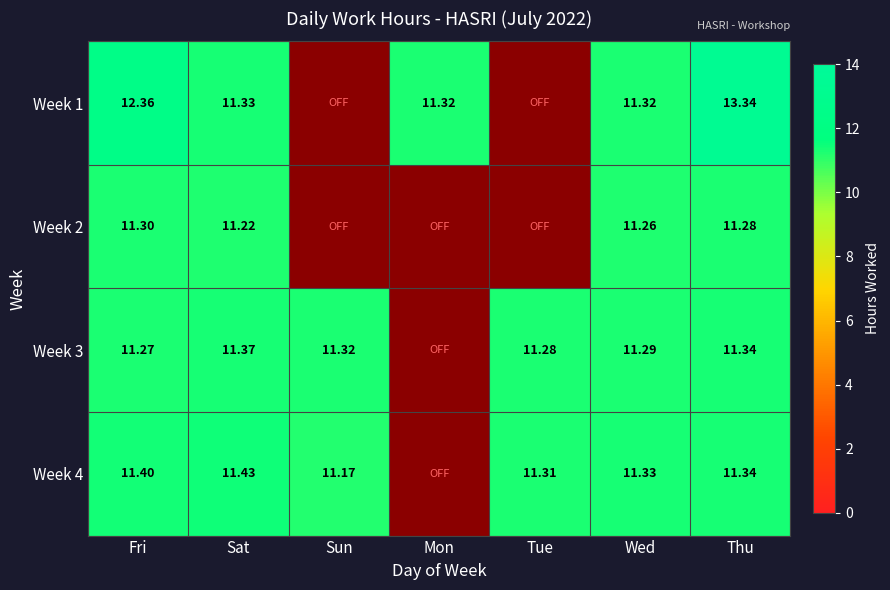

True or false: Week 2 has a value of 19.2 at Wed.

False